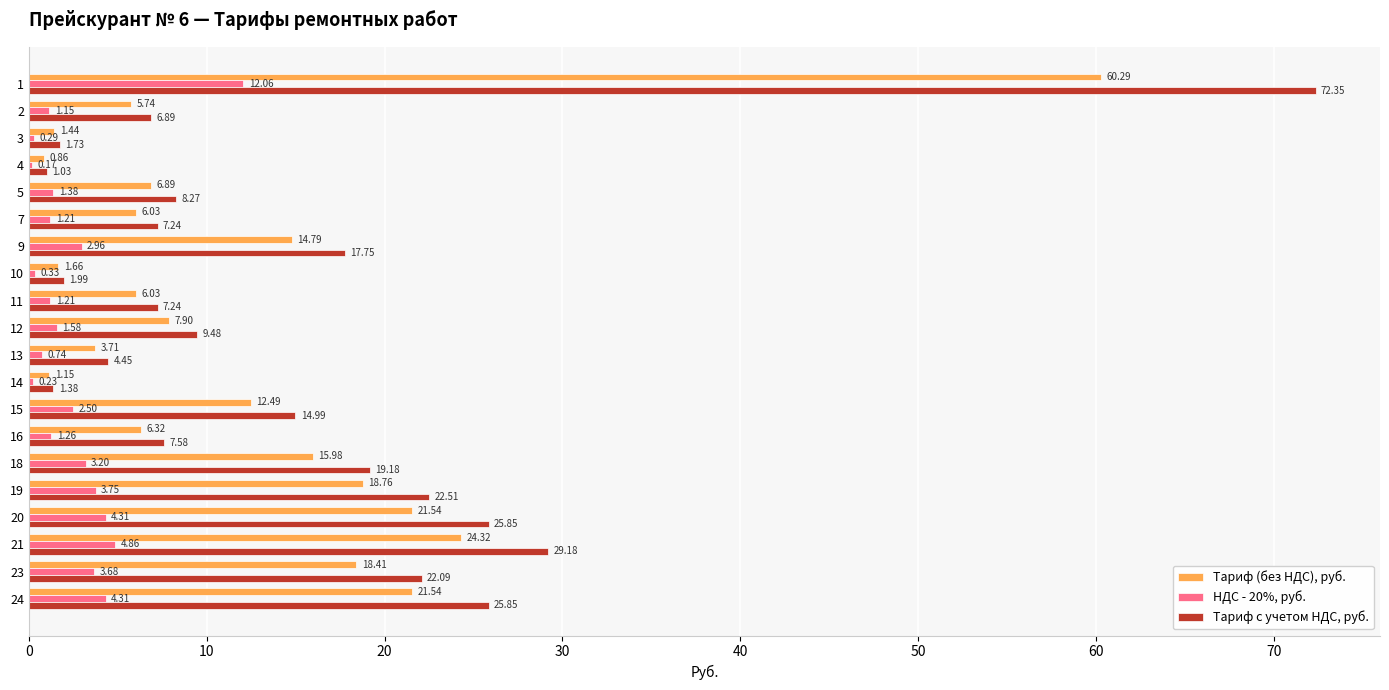

What is the sum of the Тариф (без НДС), руб. values at 20 and 18?

37.5